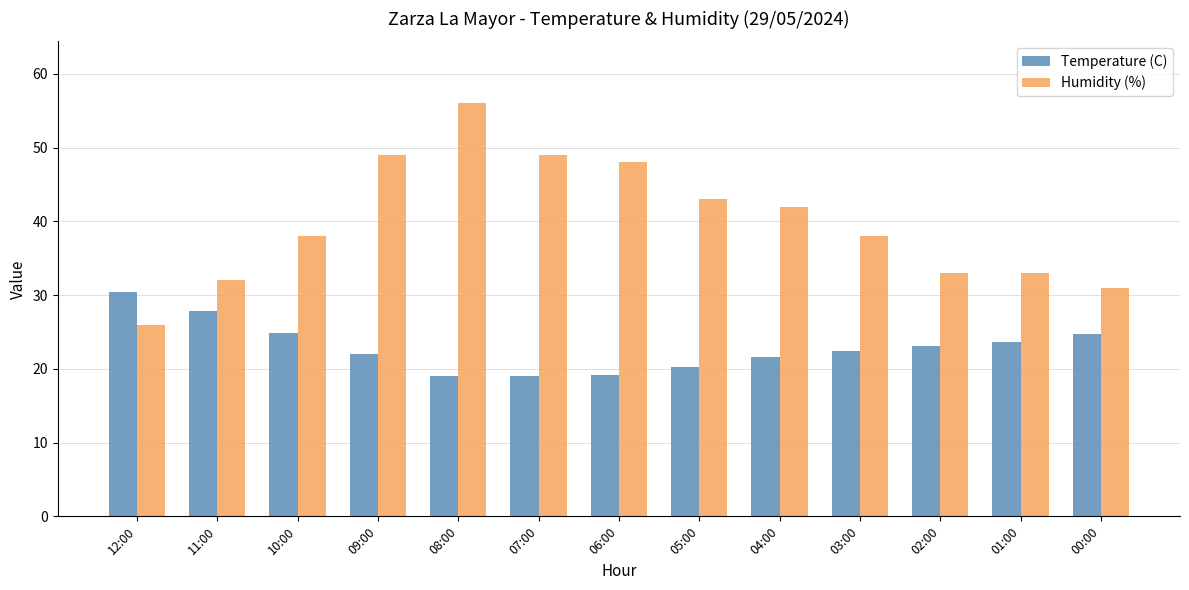

Is it true that Temperature (C) equals 12.3 at 07:00?

False